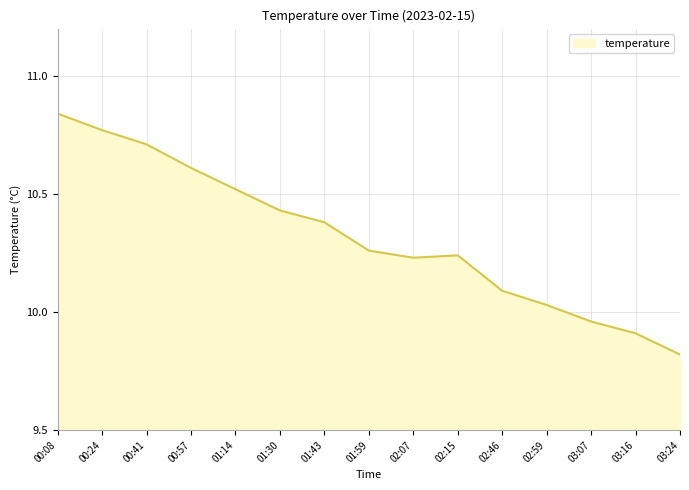

Where does the data first go above 10?

00:08